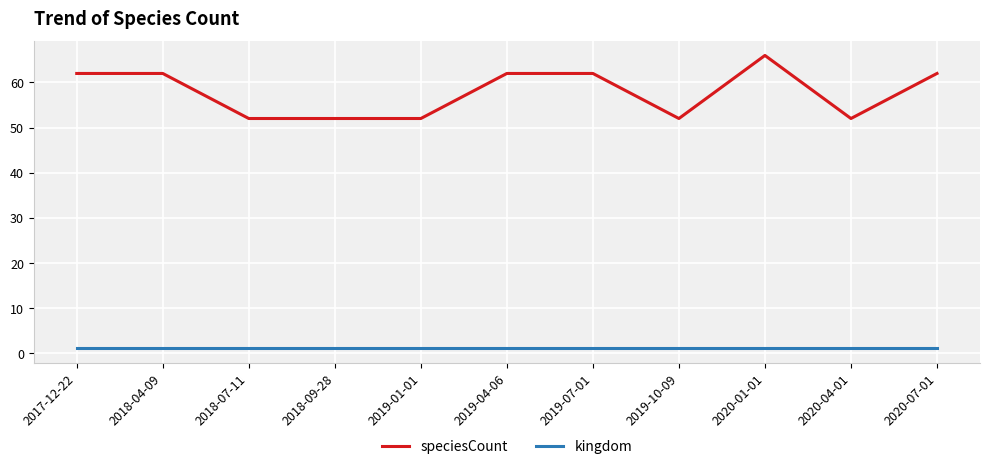

What is the difference between the maximum and minimum values in the speciesCount series?

14